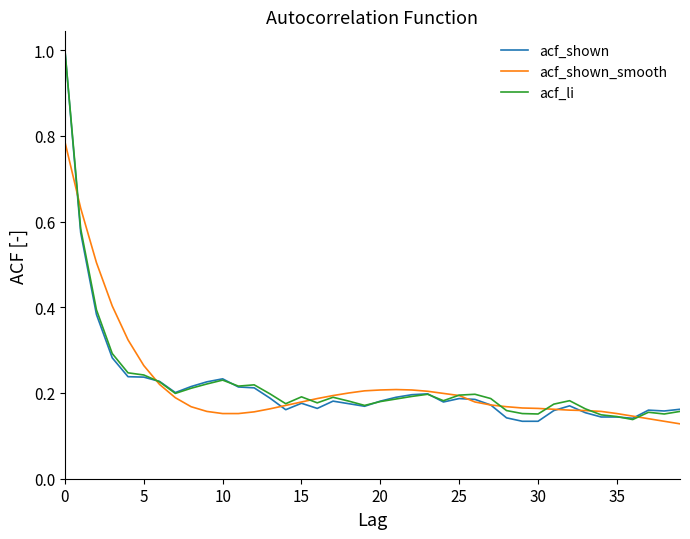

True or false: acf_li and acf_shown_smooth cross at least once.

True